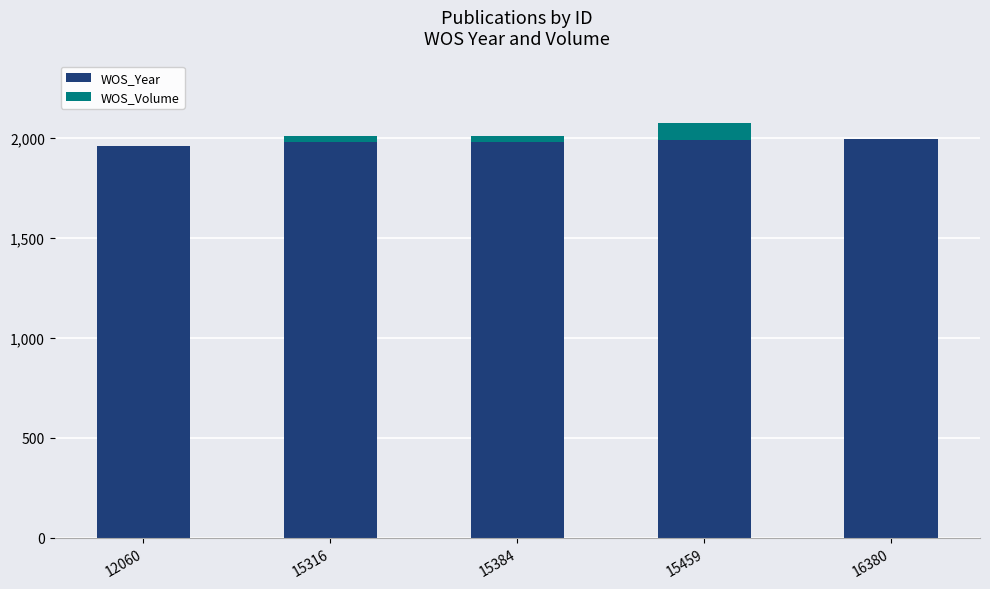

True or false: WOS_Year has a value of 3273 at 12060.

False